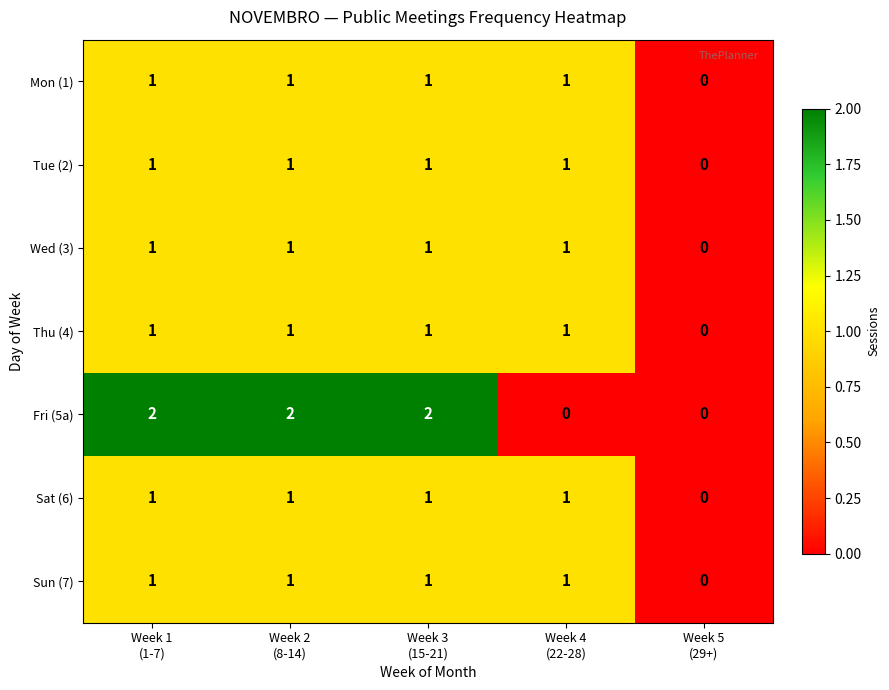

How many Mon (1) values are between 1 and 2?

4